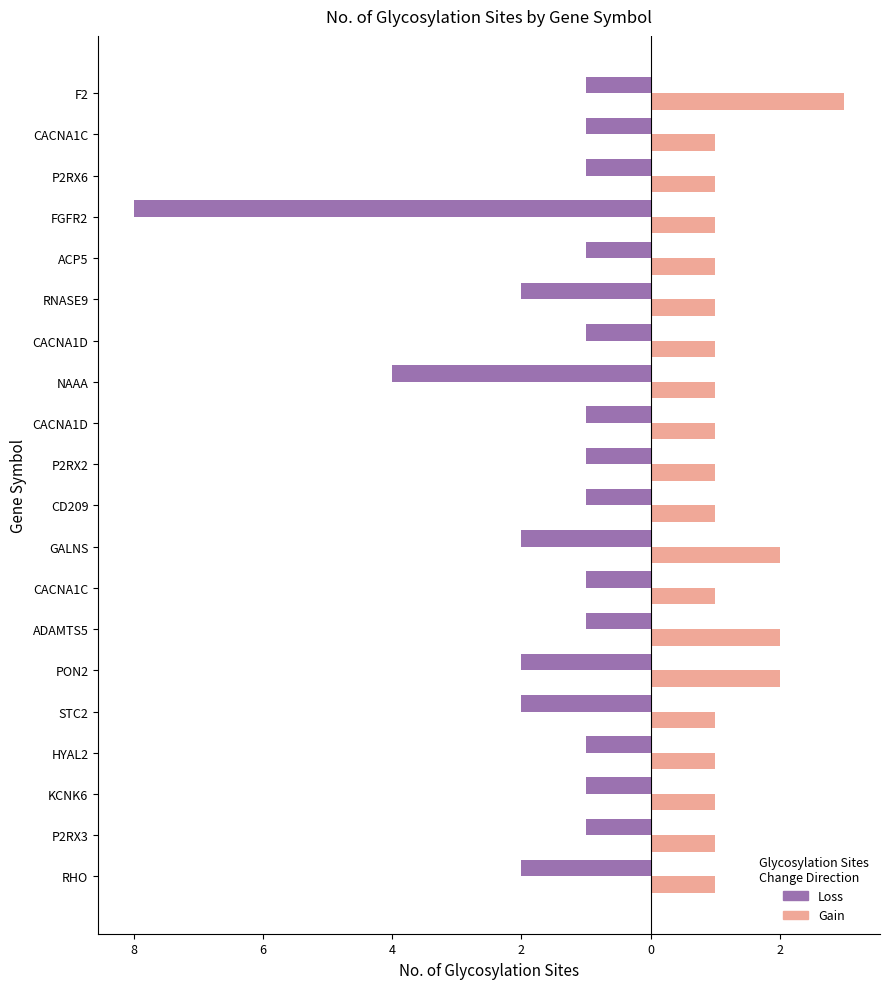

What is the sum of all Loss values?

-35